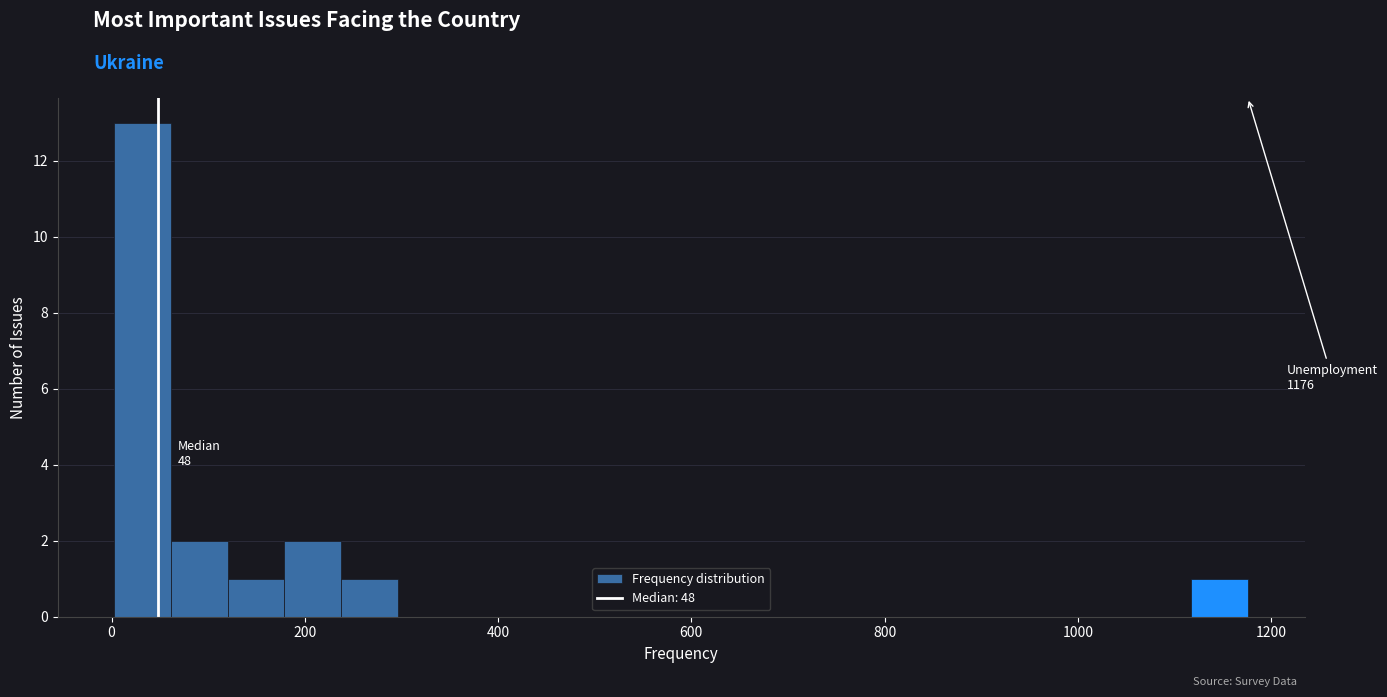

Read against the x-axis, roughly where is the centre of the tallest bar?

40